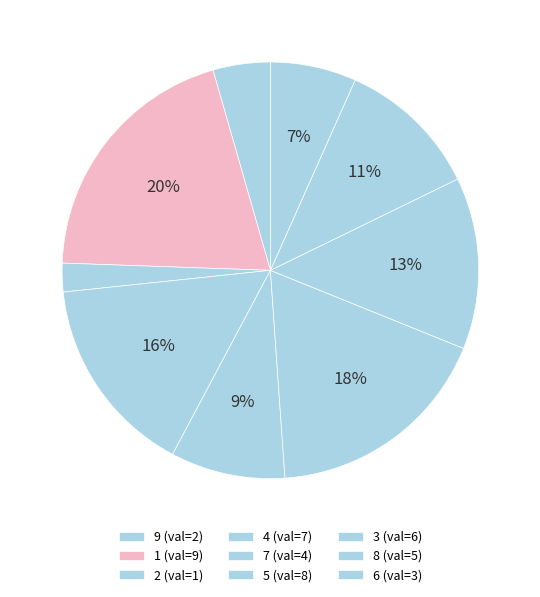

How many slices are in this pie chart?

9